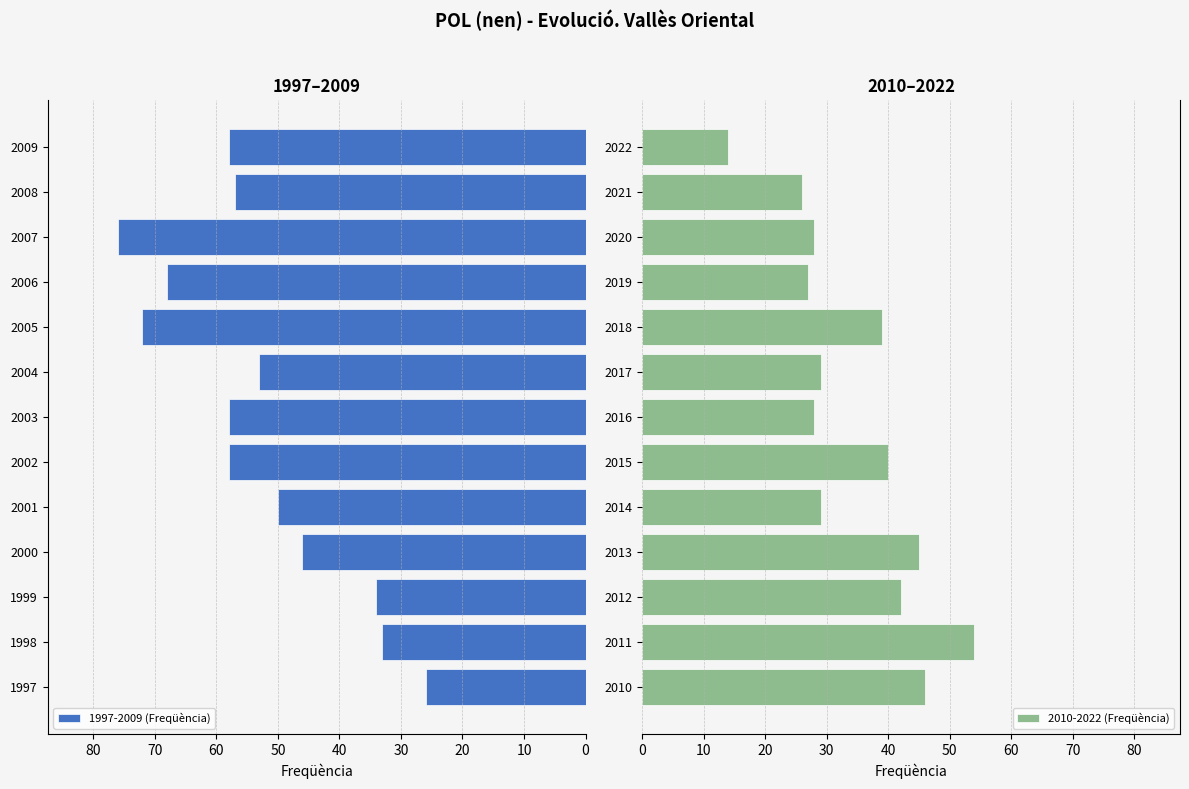

The 2010-2022 (Freqüència) series shows 28 at 2020. True or false?

True